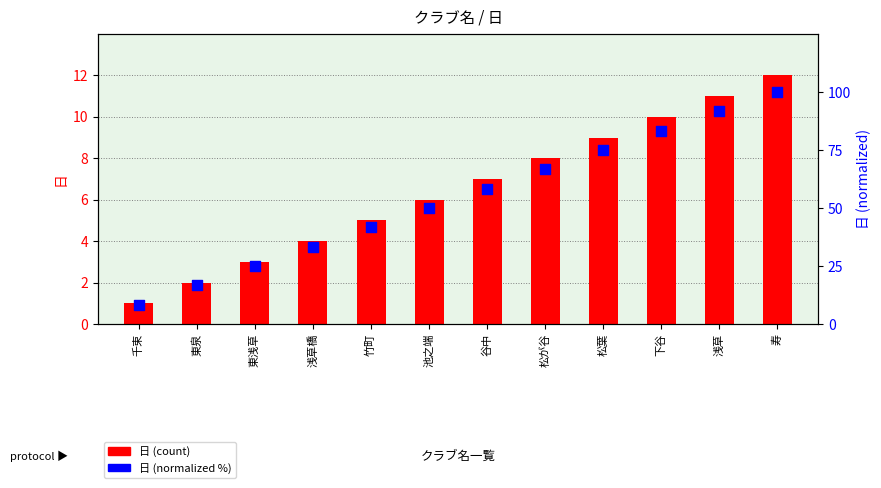

At how many categories does at least one series exceed 44?

7